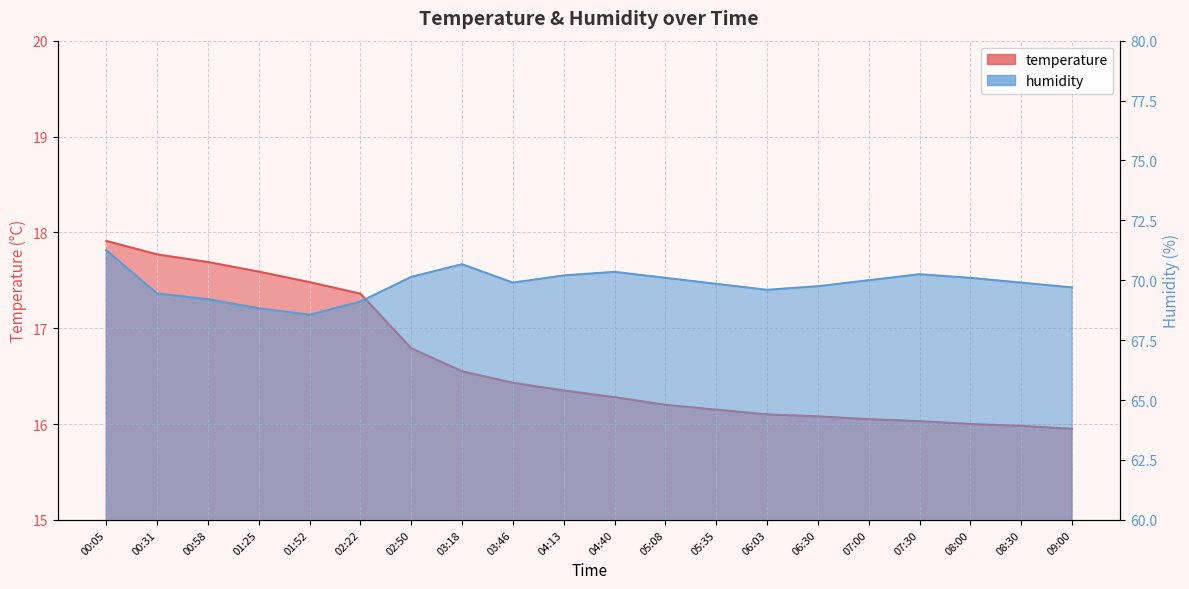

Reading right to left, extract all data points from this chart.

temperature: 09:00=15.9	08:30=16.0	08:00=16.0	07:30=16.0	07:00=16.1	06:30=16.1	06:03=16.1	05:35=16.1	05:08=16.2	04:40=16.3	04:13=16.4	03:46=16.4	03:18=16.6	02:50=16.8	02:22=17.4	01:52=17.5	01:25=17.6	00:58=17.7	00:31=17.8	00:05=17.9
humidity: 09:00=69.7	08:30=69.9	08:00=70.1	07:30=70.2	07:00=70.0	06:30=69.8	06:03=69.6	05:35=69.8	05:08=70.1	04:40=70.3	04:13=70.2	03:46=69.9	03:18=70.7	02:50=70.1	02:22=69.1	01:52=68.6	01:25=68.8	00:58=69.2	00:31=69.5	00:05=71.2